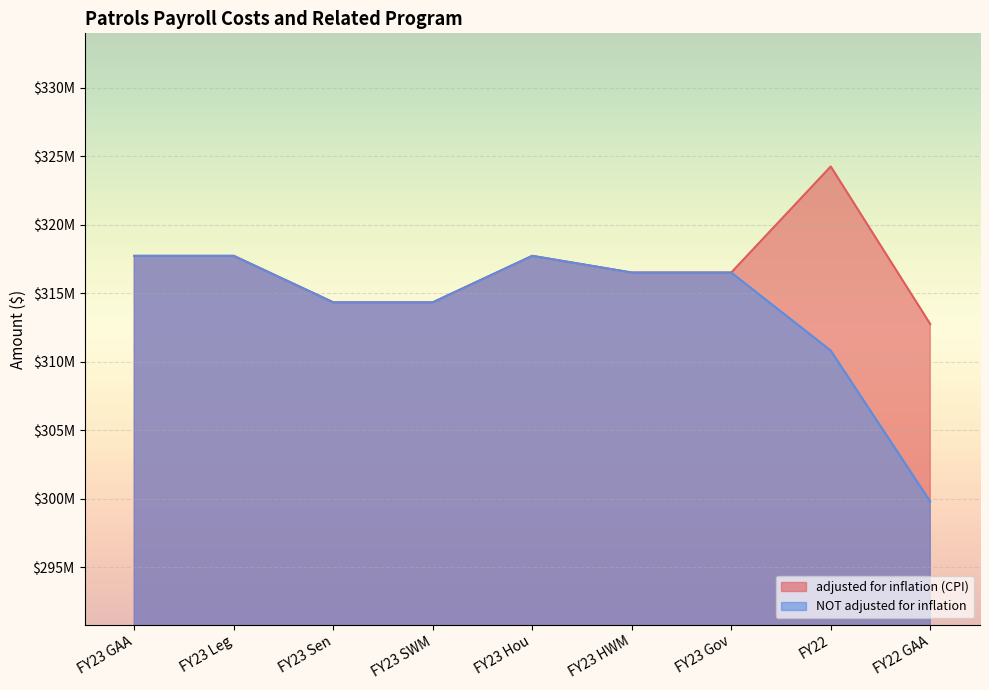

List the series in order of their peak value, highest first.

adjusted for inflation (CPI), NOT adjusted for inflation